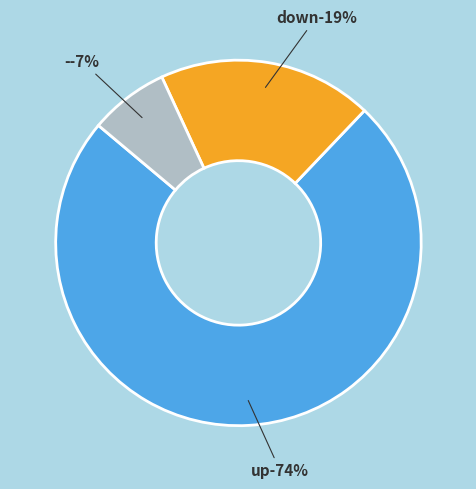

What is the change in value from up to down?

-55